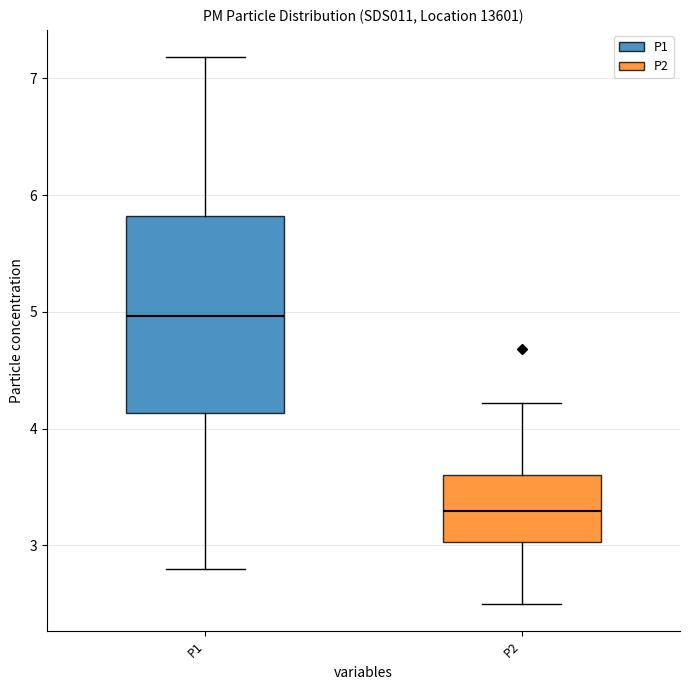

Reading left to right, read every box against the y-axis: the position of its median line, the range the box covers, and the ends of its whiskers. The values are not printed on the chart, so give them approximately, as read against the axis.

P1: median 5.0, box 4.1 to 5.8, whiskers 2.8 to 7.2
P2: median 3.3, box 3.0 to 3.6, whiskers 2.5 to 4.2